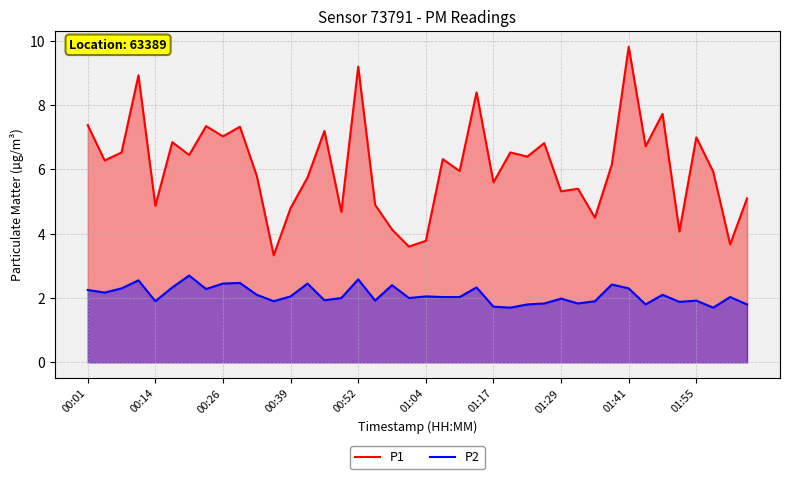

Reading right to left, what are all the values shown in this chart?

P1: 5.1	3.7	5.9	7.0	4.1	7.7	6.7	9.8	6.2	4.5	5.4	5.3	6.8	6.4	6.5	5.6	8.4	6.0	6.3	3.8	3.6	4.1	4.9	9.2	4.7	7.2	5.8	4.8	3.3	5.8	7.3	7.0	7.3	6.5	6.8	4.9	8.9	6.5	6.3	7.4
P2: 1.8	2.0	1.7	1.9	1.9	2.1	1.8	2.3	2.4	1.9	1.8	2.0	1.8	1.8	1.7	1.7	2.3	2.0	2.0	2.0	2.0	2.4	1.9	2.6	2.0	1.9	2.5	2.0	1.9	2.1	2.5	2.5	2.3	2.7	2.3	1.9	2.5	2.3	2.2	2.2